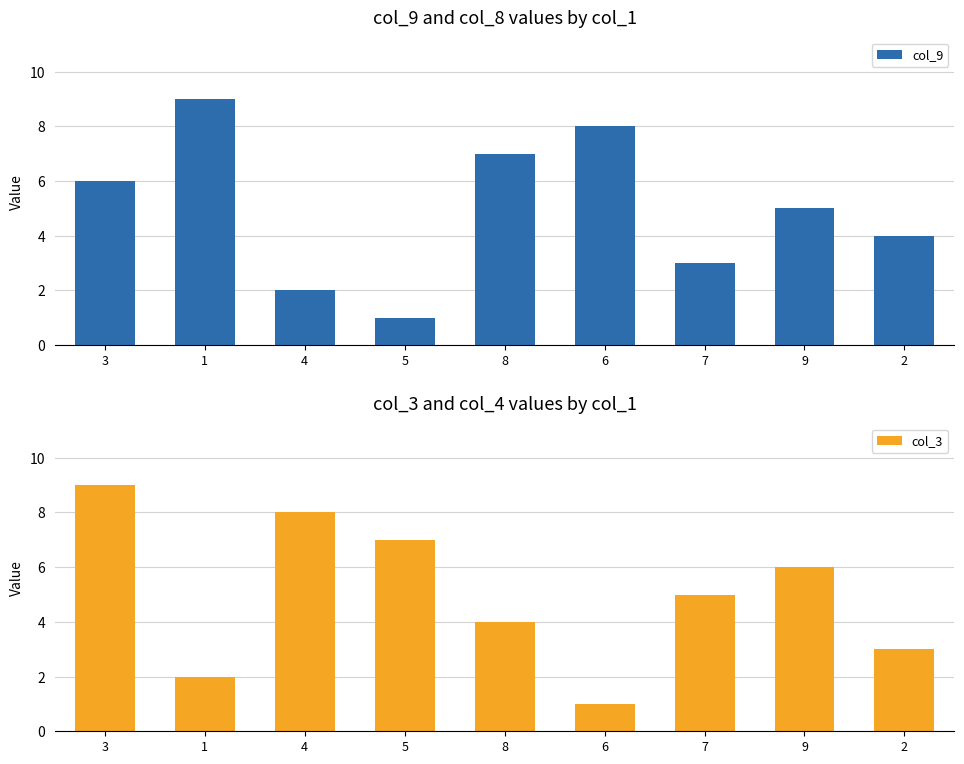

Are the bars horizontal?

No